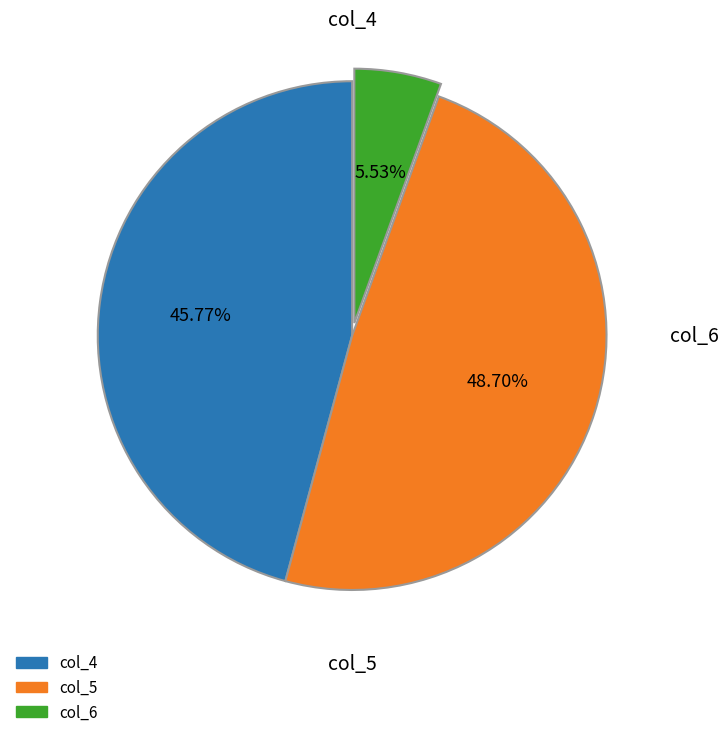

Approximately how many times larger is the value at col_4 compared to col_6?

8.3